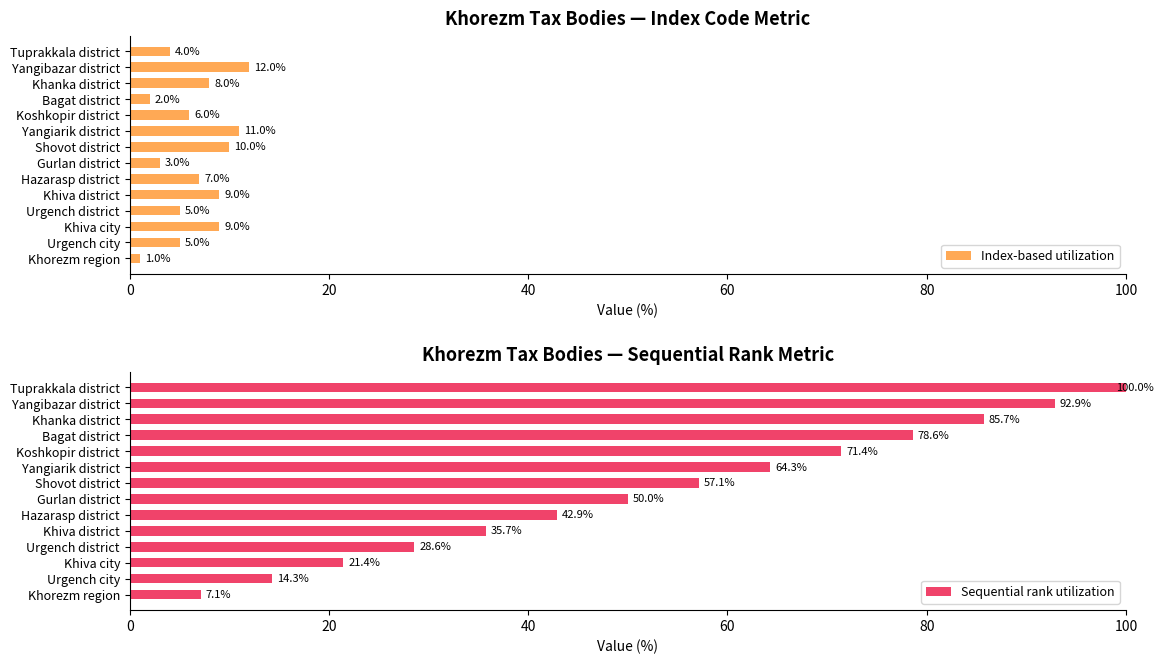

What is the sum of all Sequential rank utilization values?

750.0